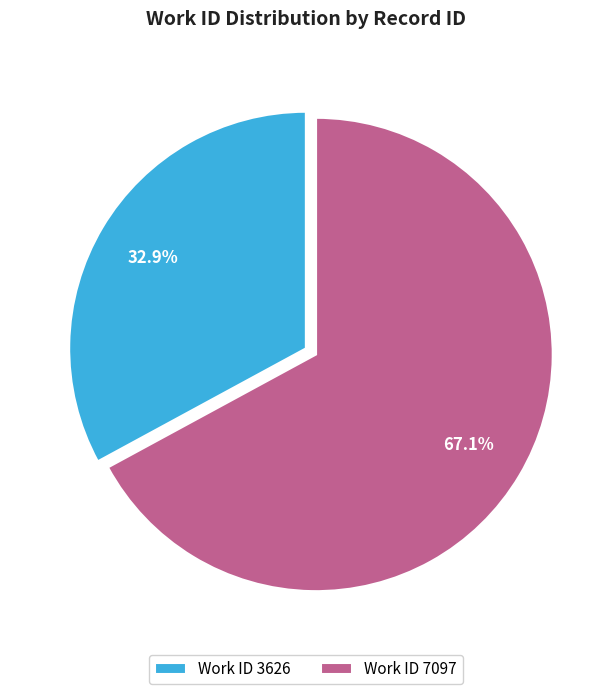

To the nearest percent, what is the average slice percentage?

50%